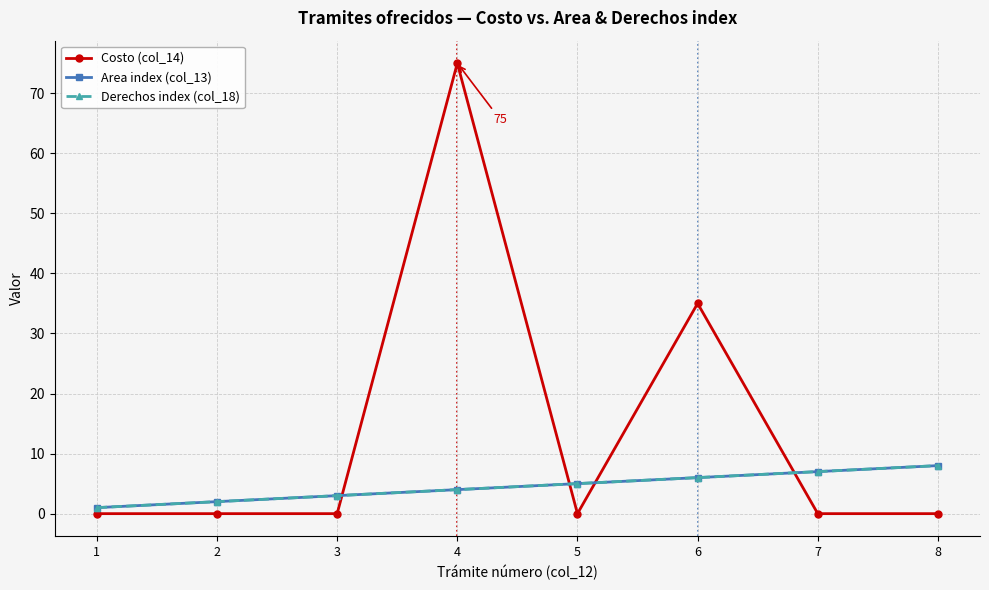

At which label does Costo (col_14) reach its peak?

4